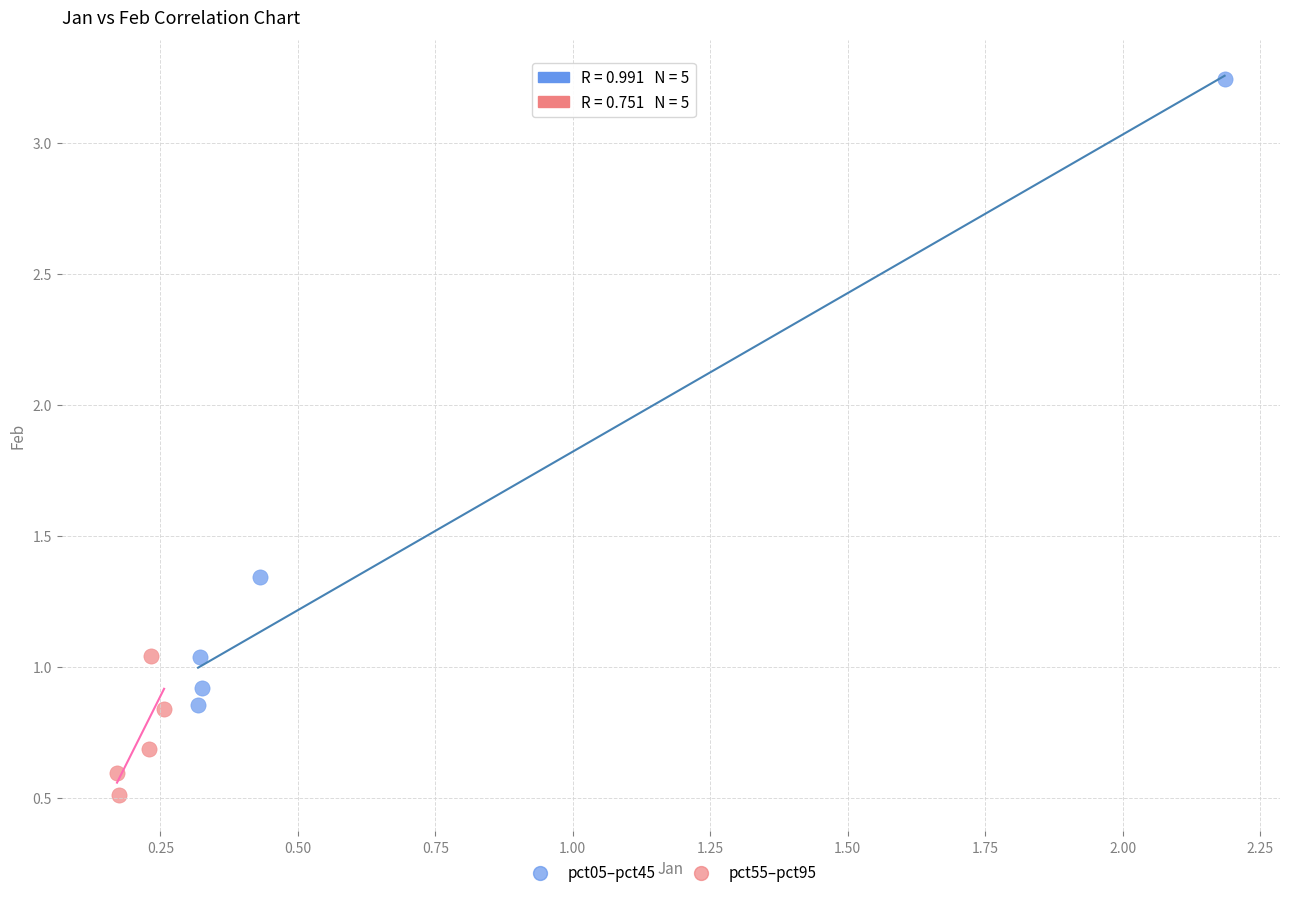

Which series reaches the maximum Y coordinate?

pct05–pct45